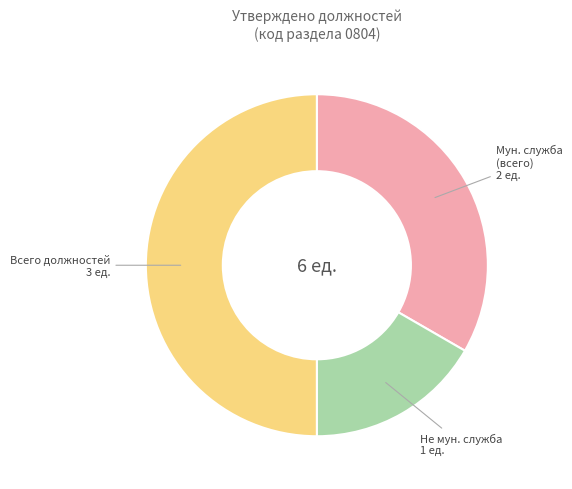

Which category has the smallest portion of the pie?

Не мун. служба